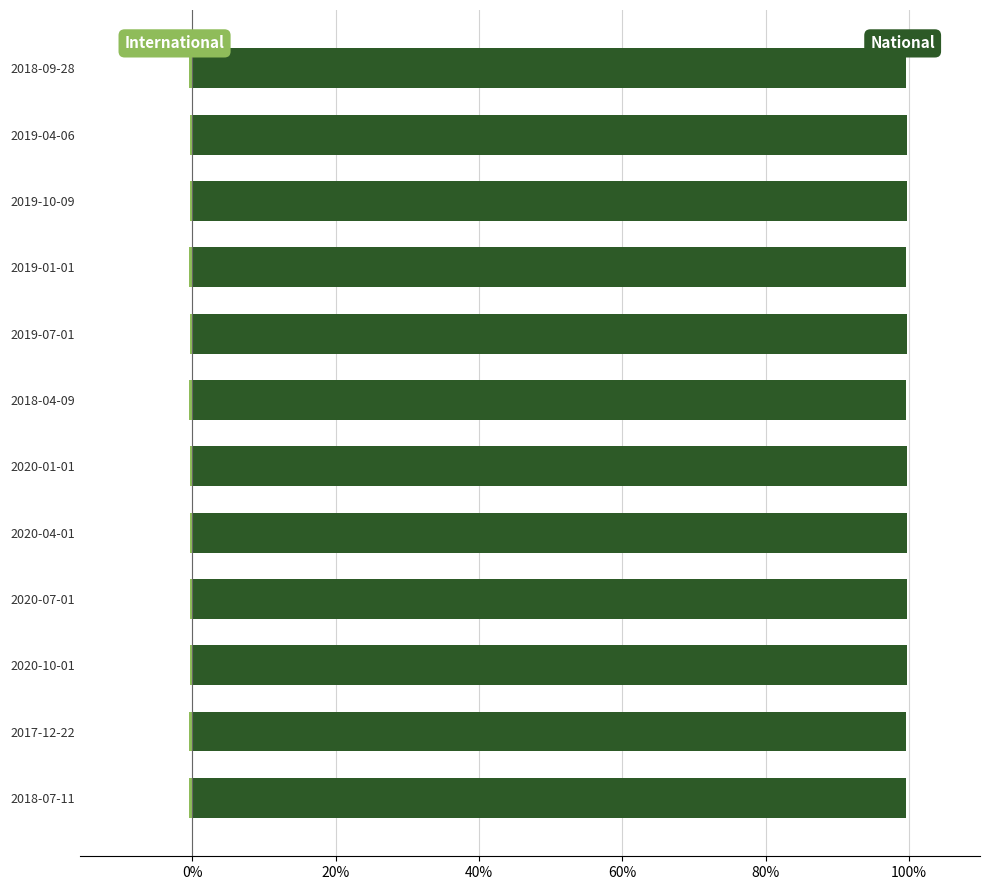

The national series shows 99.6 at 2020-04-01. True or false?

True